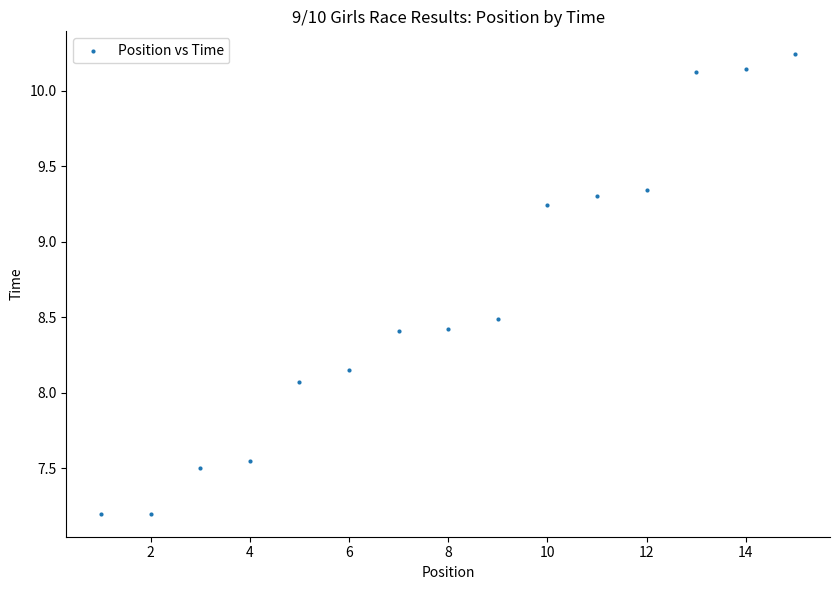

What is the range of Y values (max minus min)?

3.0